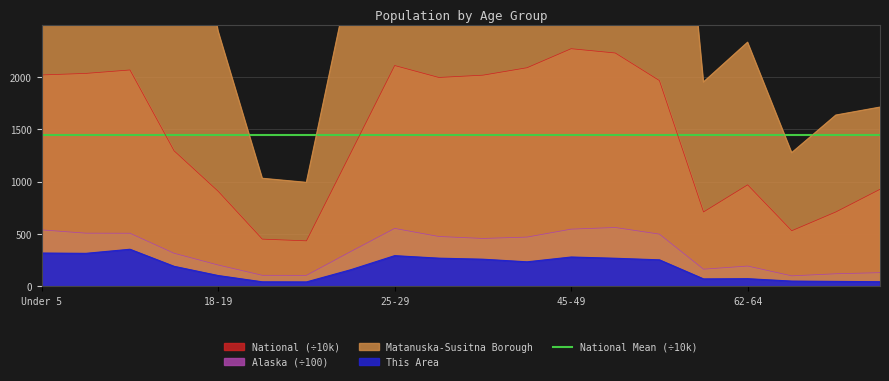

True or false: This Area and Alaska cross at least once.

False